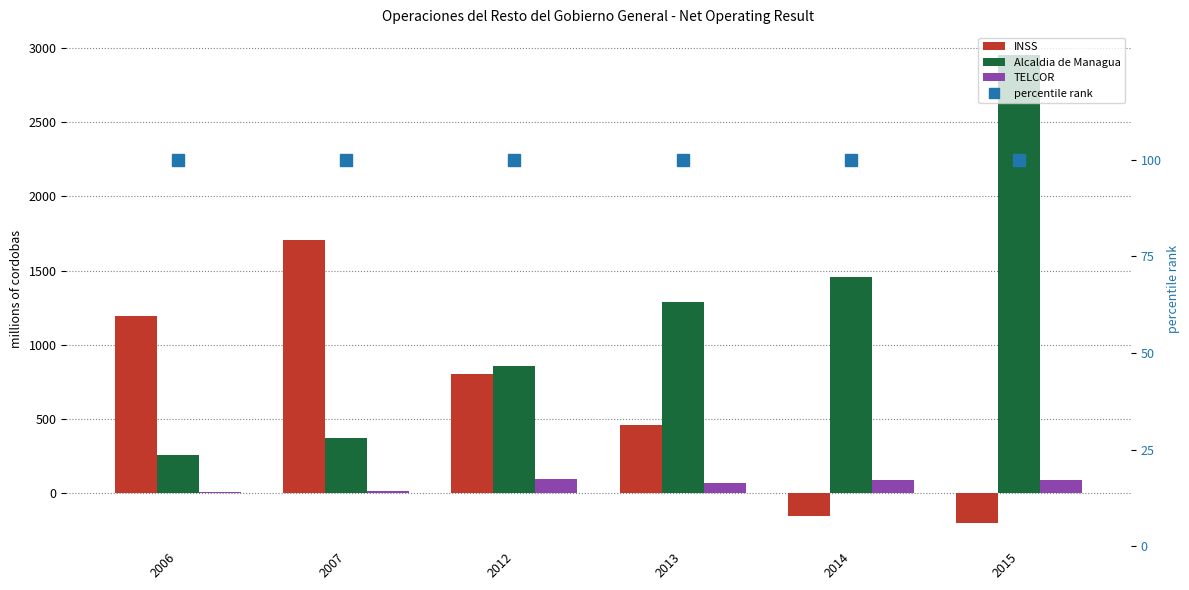

The TELCOR series shows 157.1 at 2012. True or false?

False